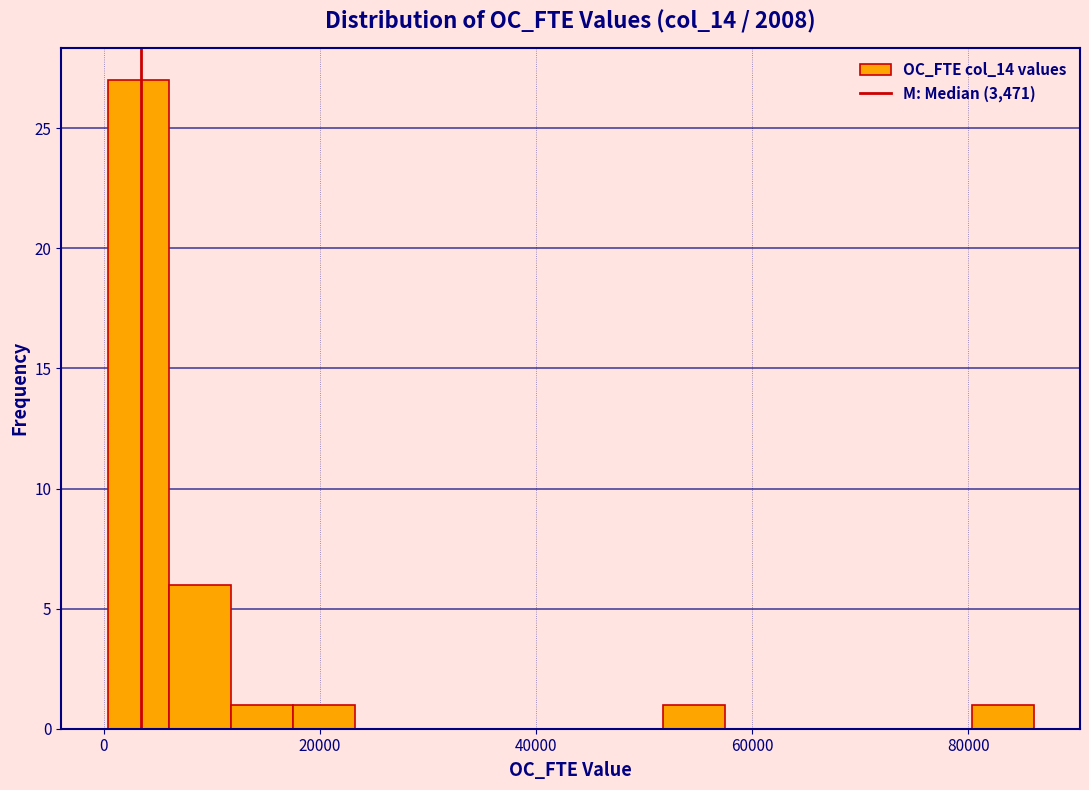

Read against the x-axis, roughly where is the centre of the tallest bar?

4000